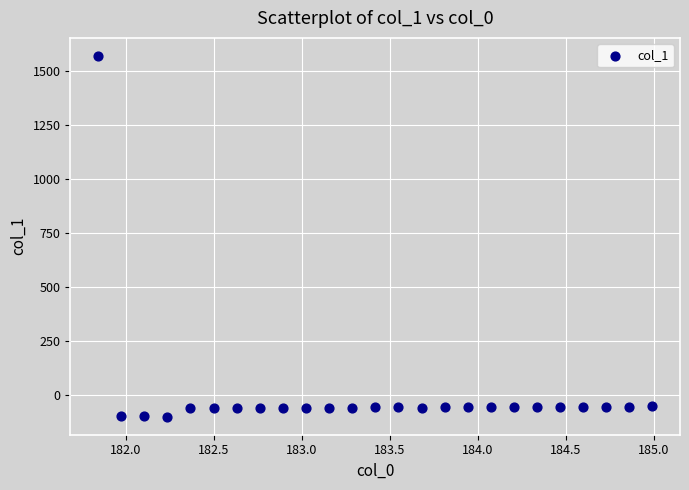

What is the range of Y values (max minus min)?

1670.1